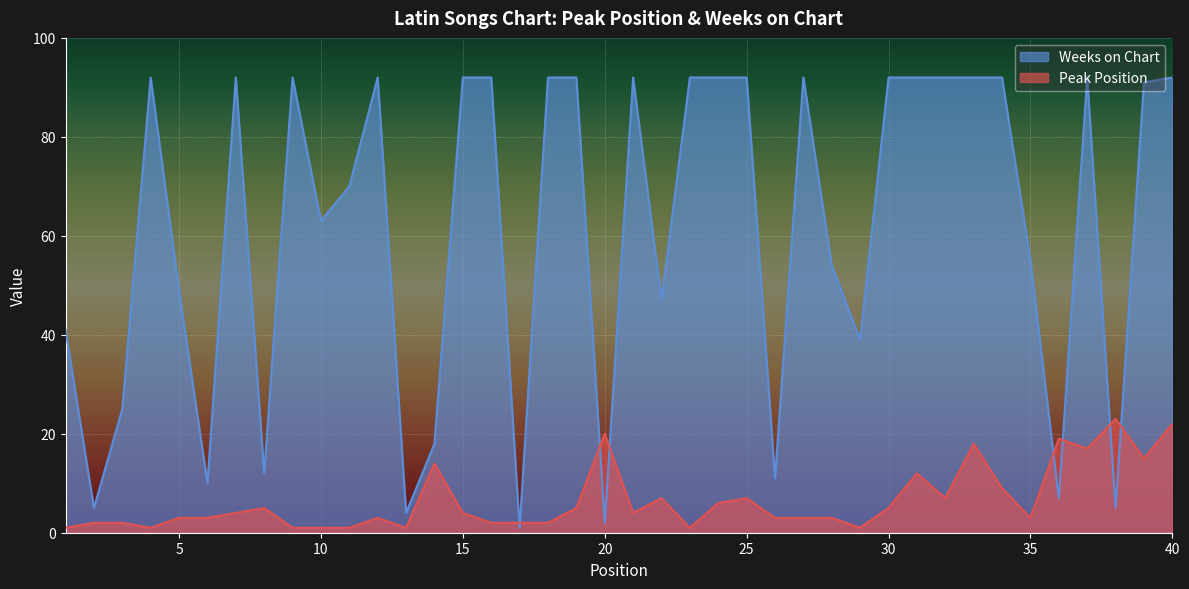

What is the difference between the second highest and minimum values in the Peak Position series?

21